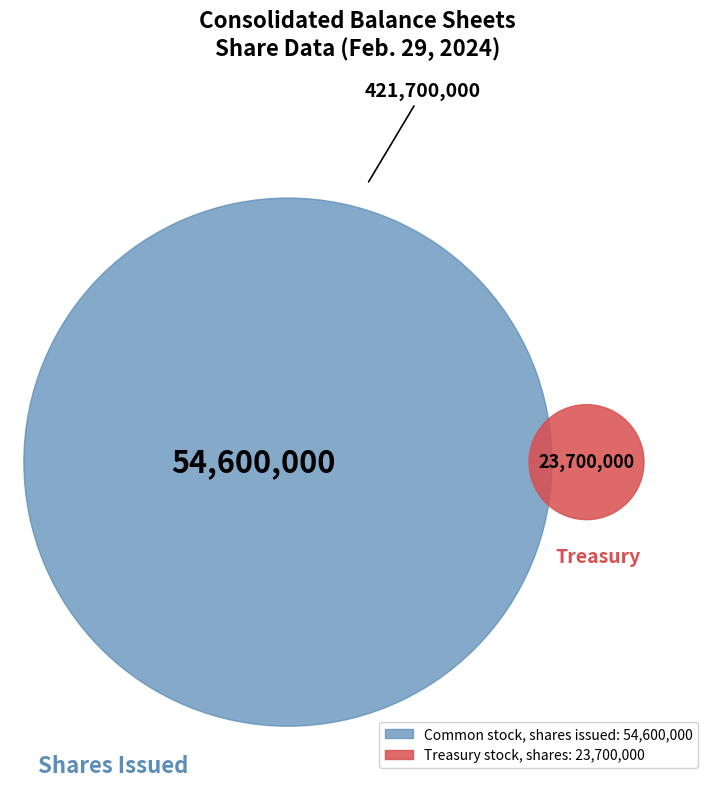

Which category accounts for the majority?

Common stock, shares authorized